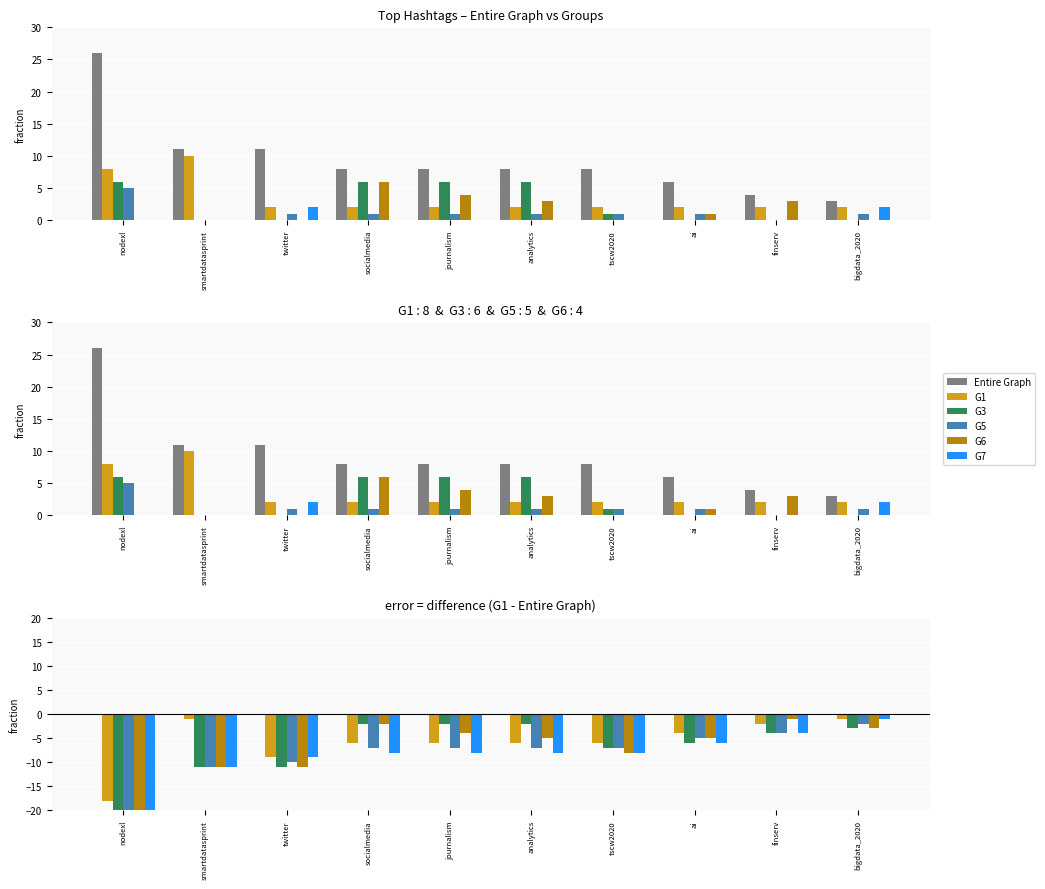

How many data points in G7 are less than -8?

3